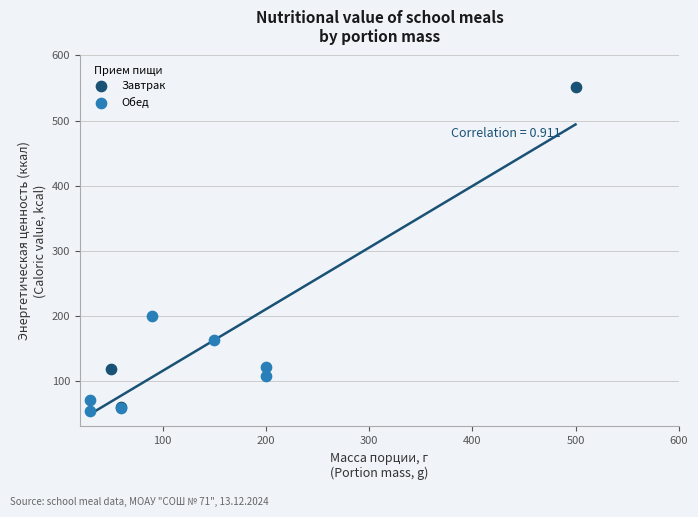

What are all the series names shown in the legend?

Завтрак, Обед